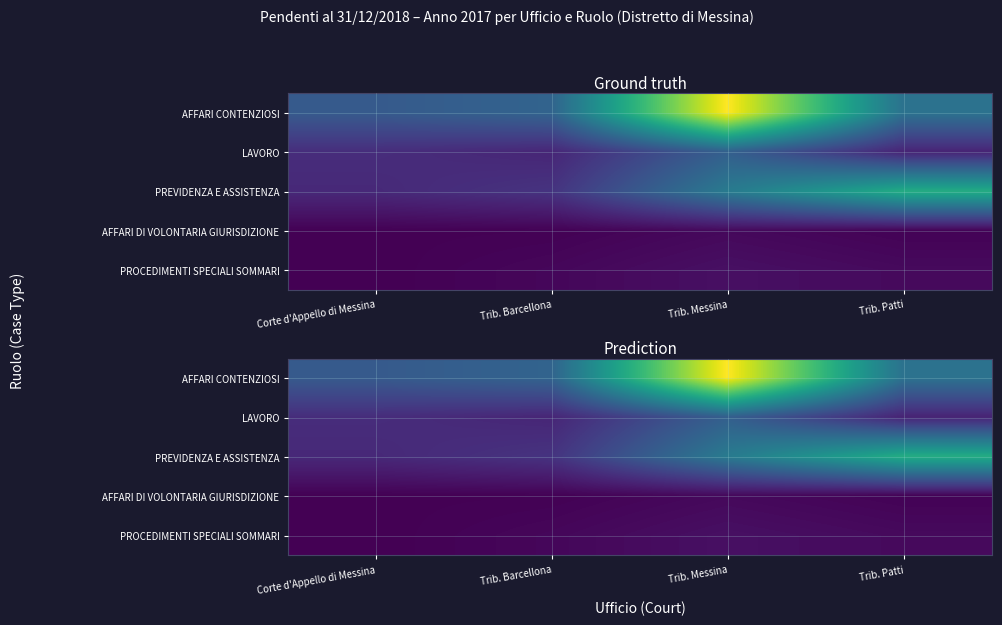

What is the lowest value of the LAVORO series?

207.4